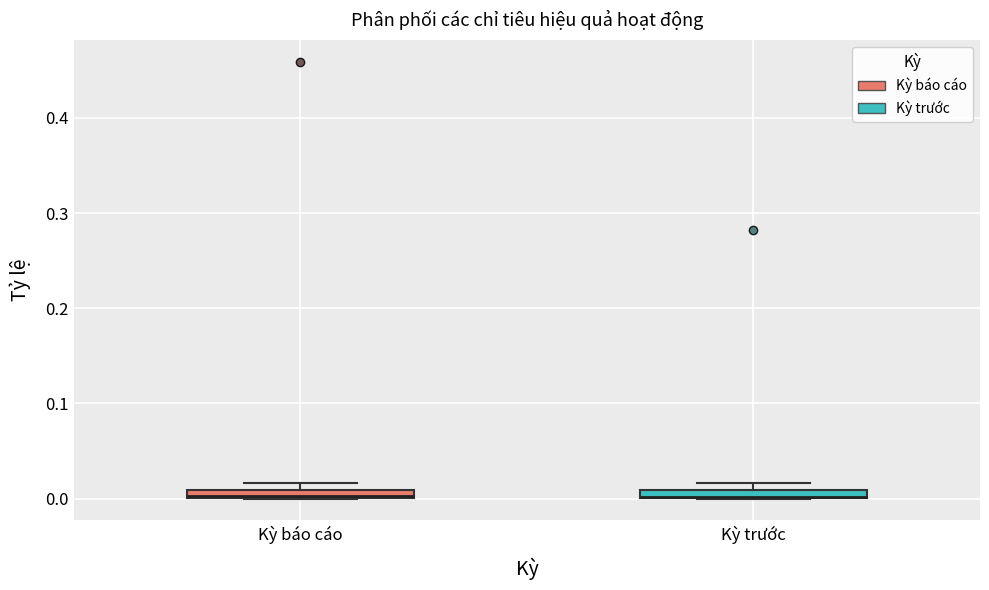

Where is the lower edge of the box for Kỳ trước on the y-axis? The values are not printed on the chart, so give them approximately, as read against the axis.

0.00